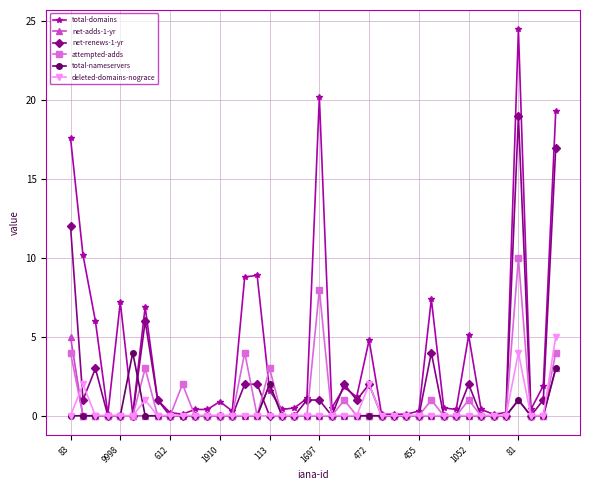

What is the difference between the maximum and second lowest values in the net-renews-1-yr series?

19.0